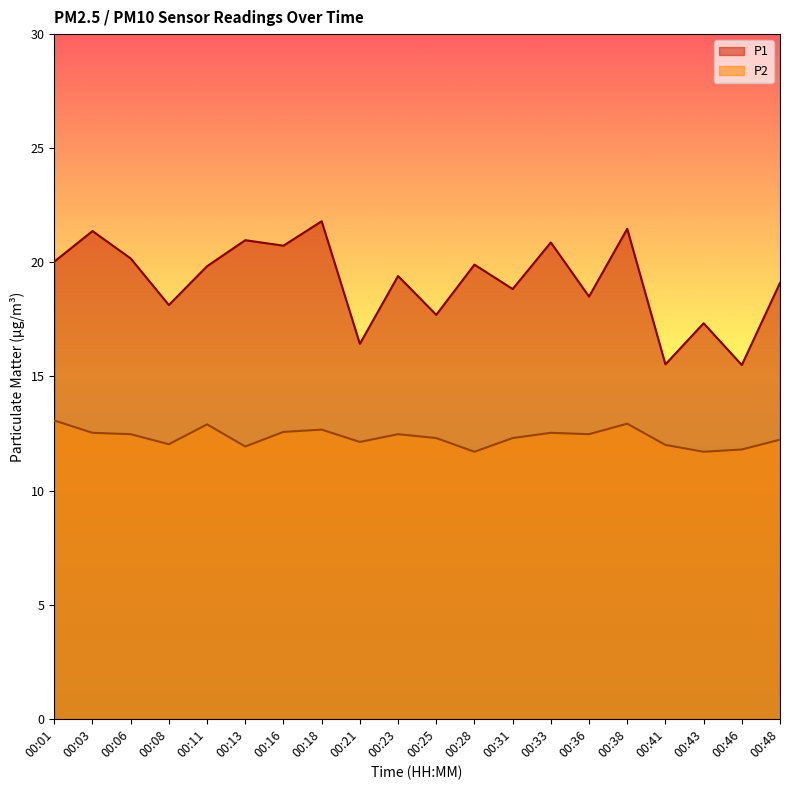

At which label does P1 first exceed 19?

00:01